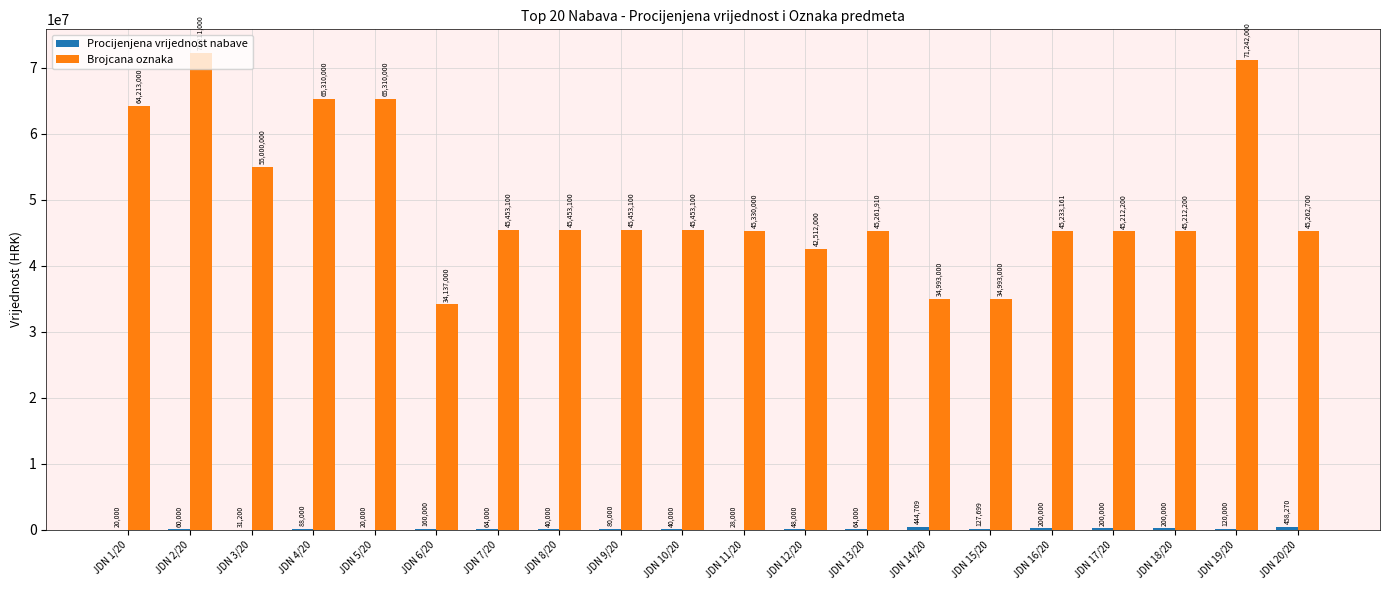

Which series changed the most between JDN 5/20 and JDN 20/20?

Brojcana oznaka